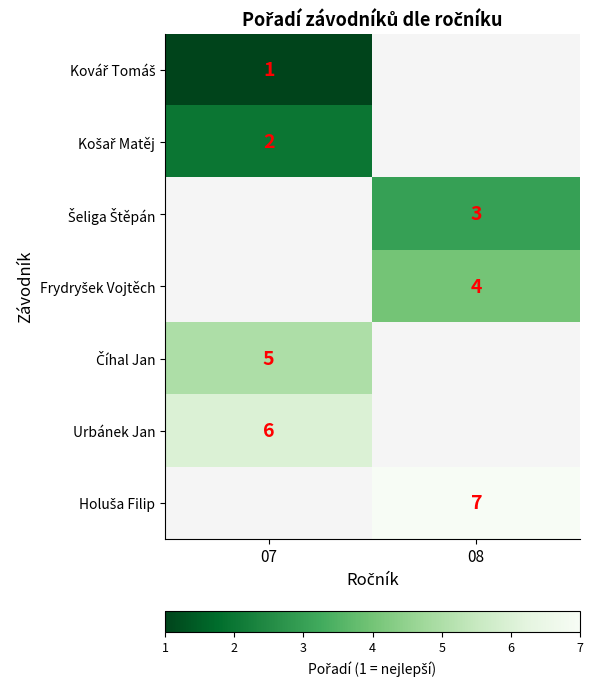

The Urbánek Jan series shows 1 at 07. True or false?

False